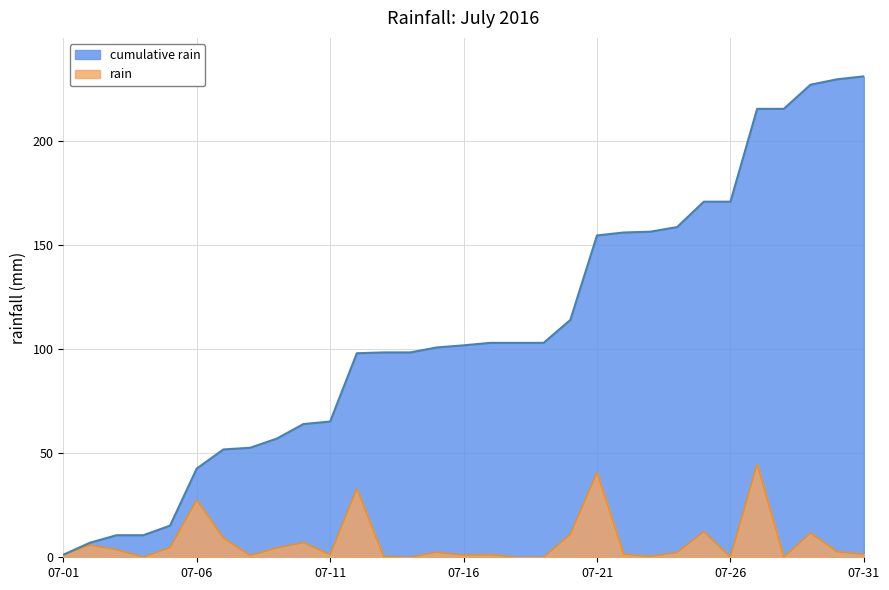

At which category does the data reach its first local peak?

2016-07-02